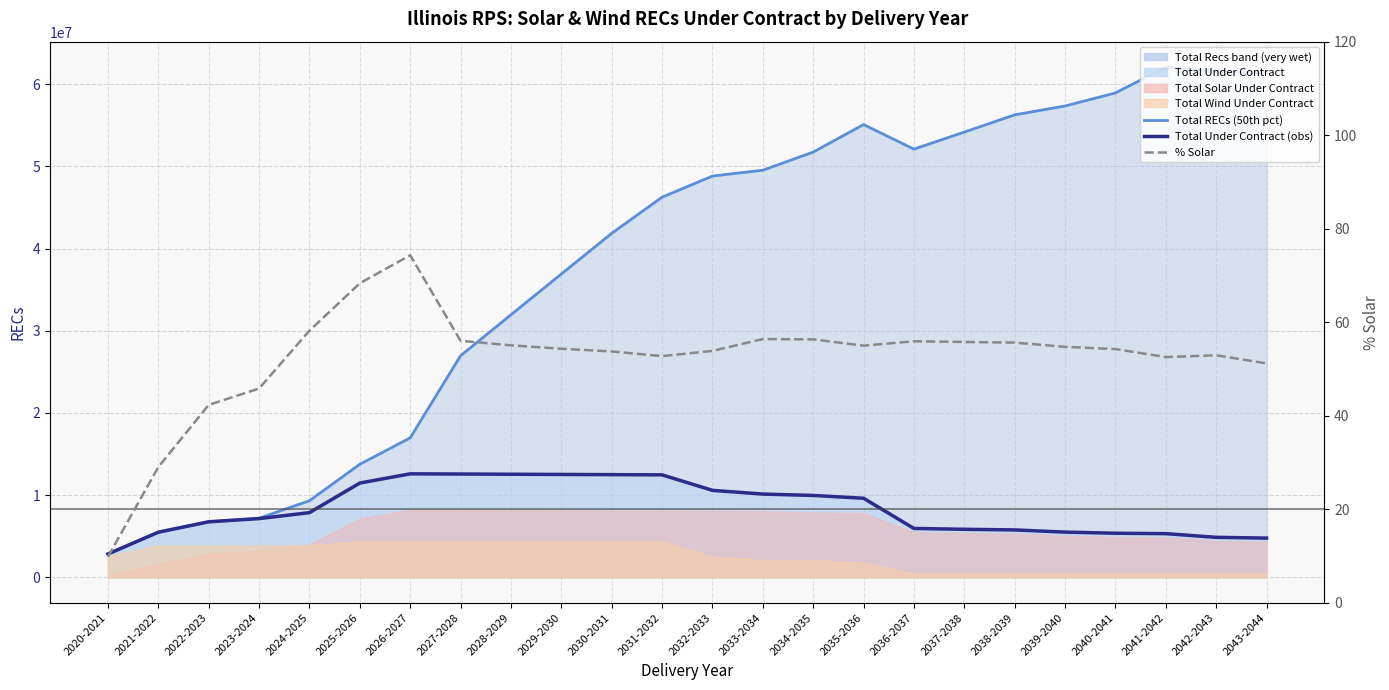

What is the label of the 14th point from the left?

2033-2034